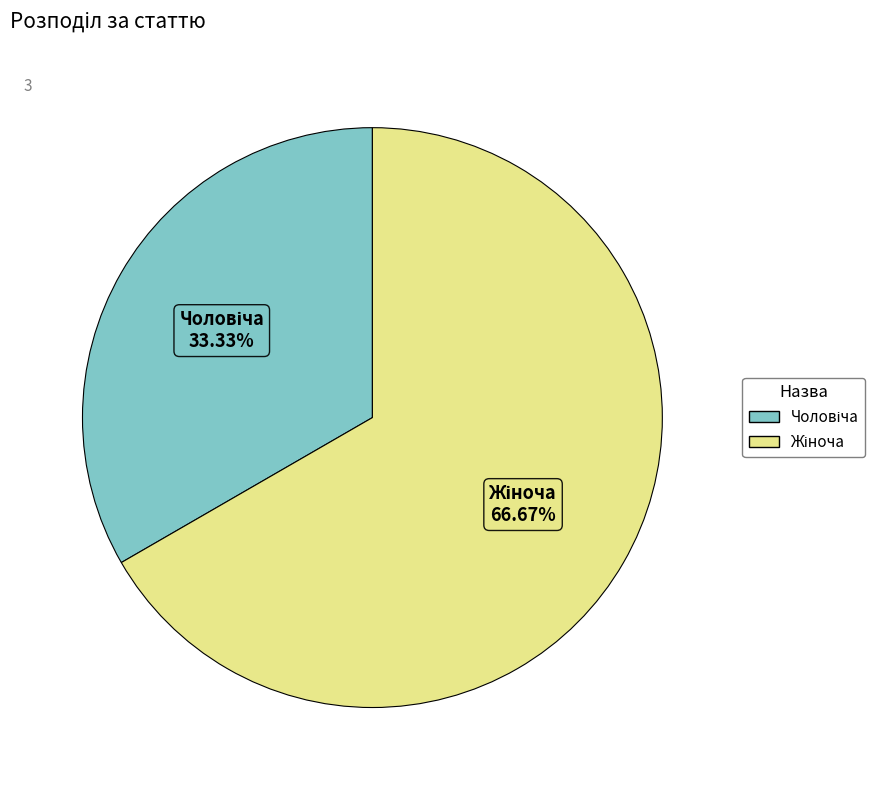

Does any single category account for the majority?

Yes